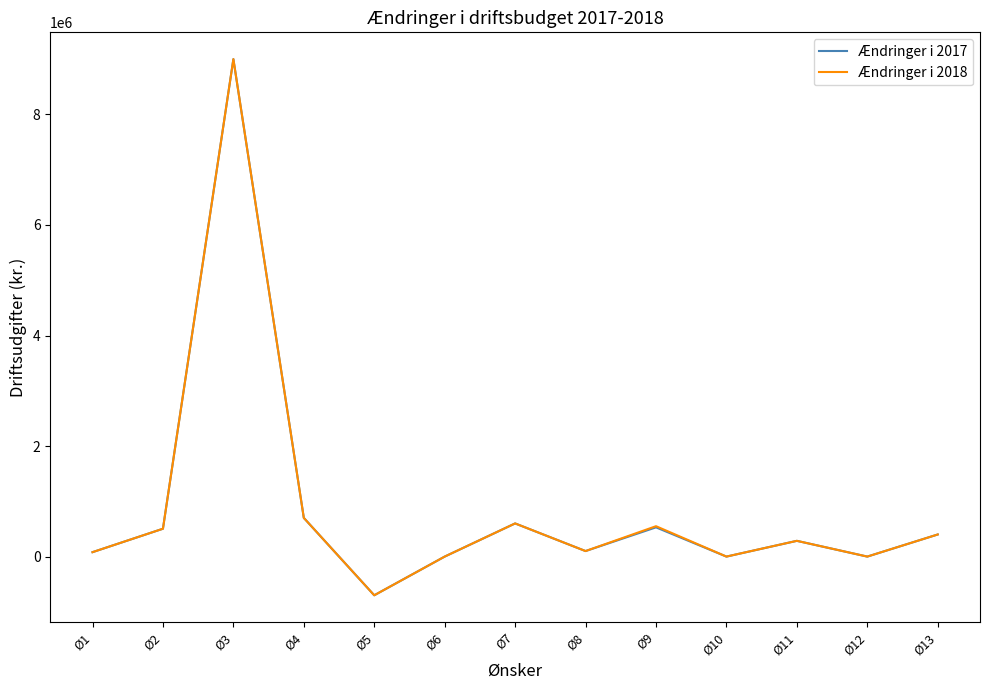

Which category has the lowest value in the Ændringer i 2018 series?

Ø5